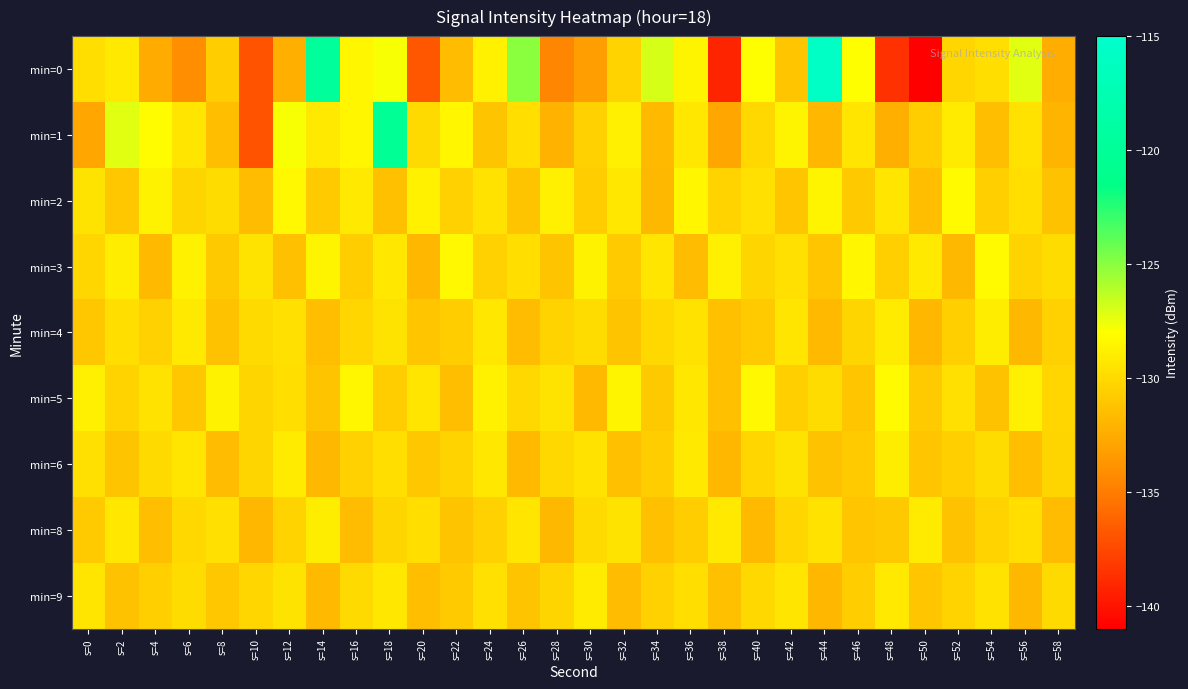

List the series in order of their peak value, lowest first.

min=9, min=4, min=6, min=8, min=2, min=3, min=5, min=1, min=0